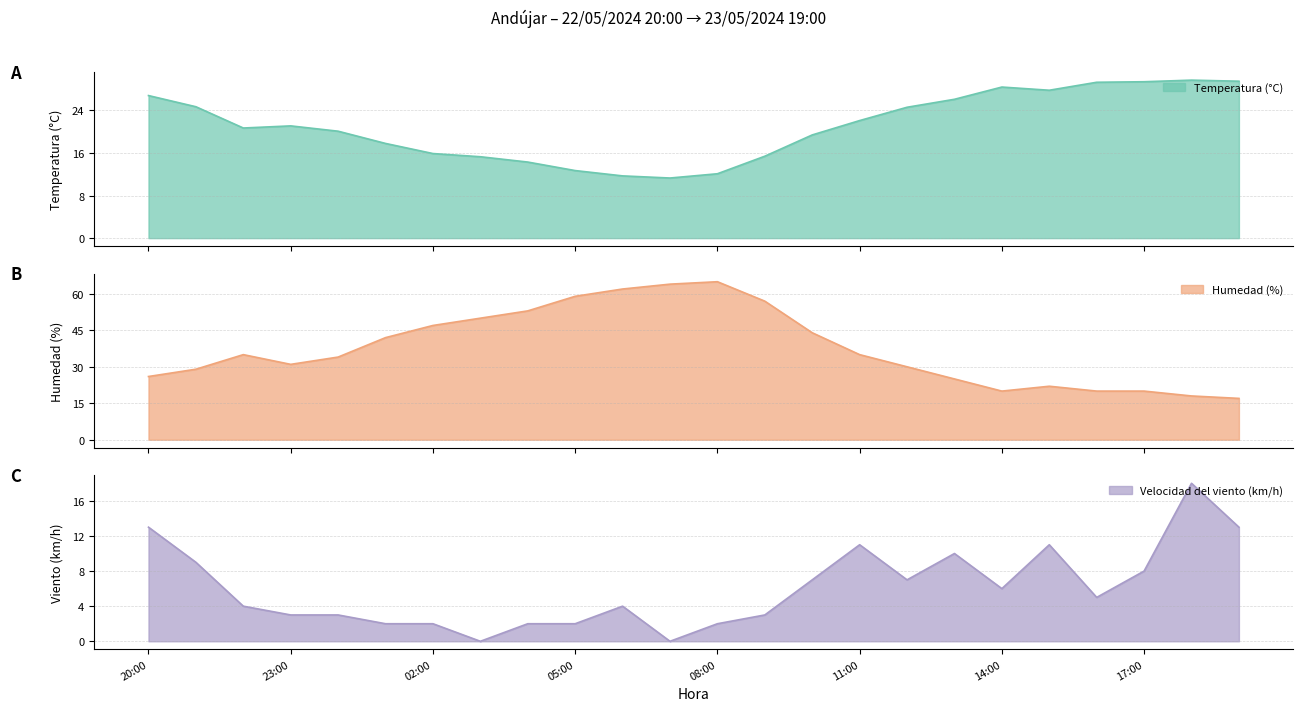

What is the maximum value shown in the chart?

65.0